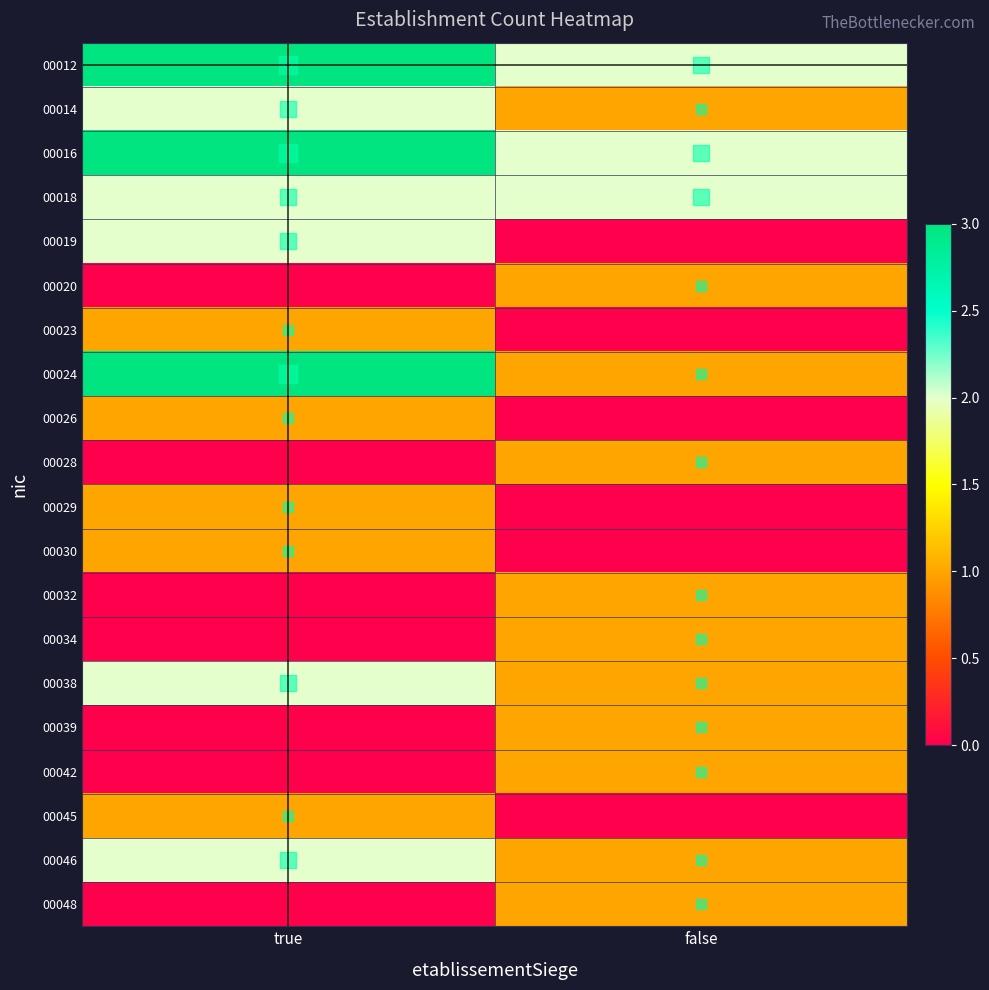

Count the number of data series in this chart.

20